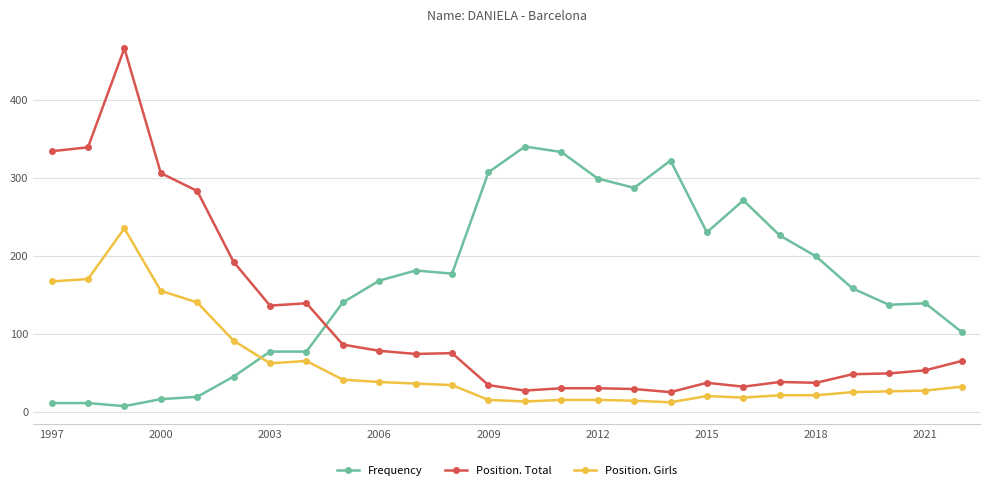

True or false: Position. Girls has more than 0 points higher than both neighbors.

True